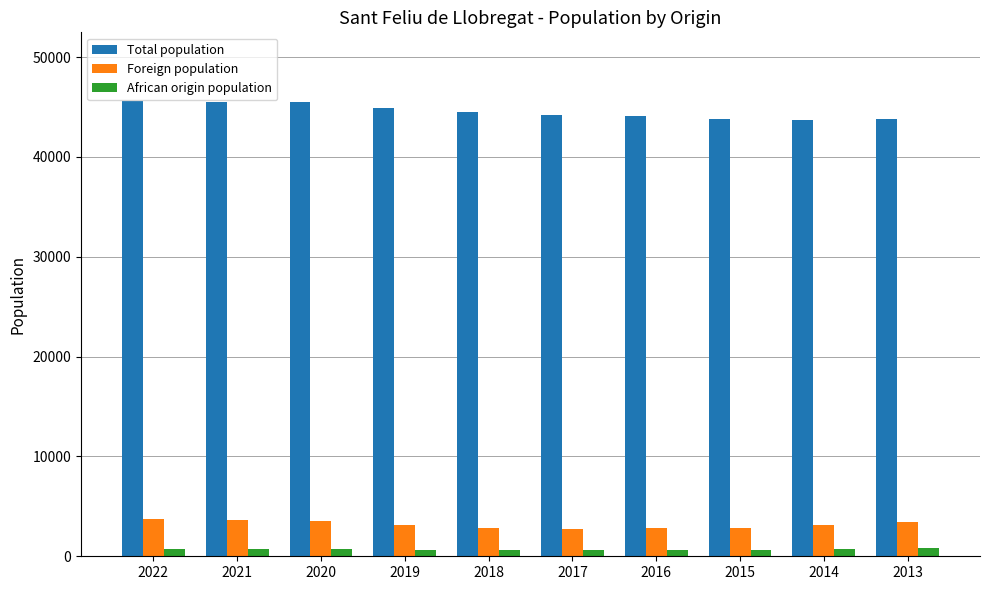

What is the smallest value displayed?

613